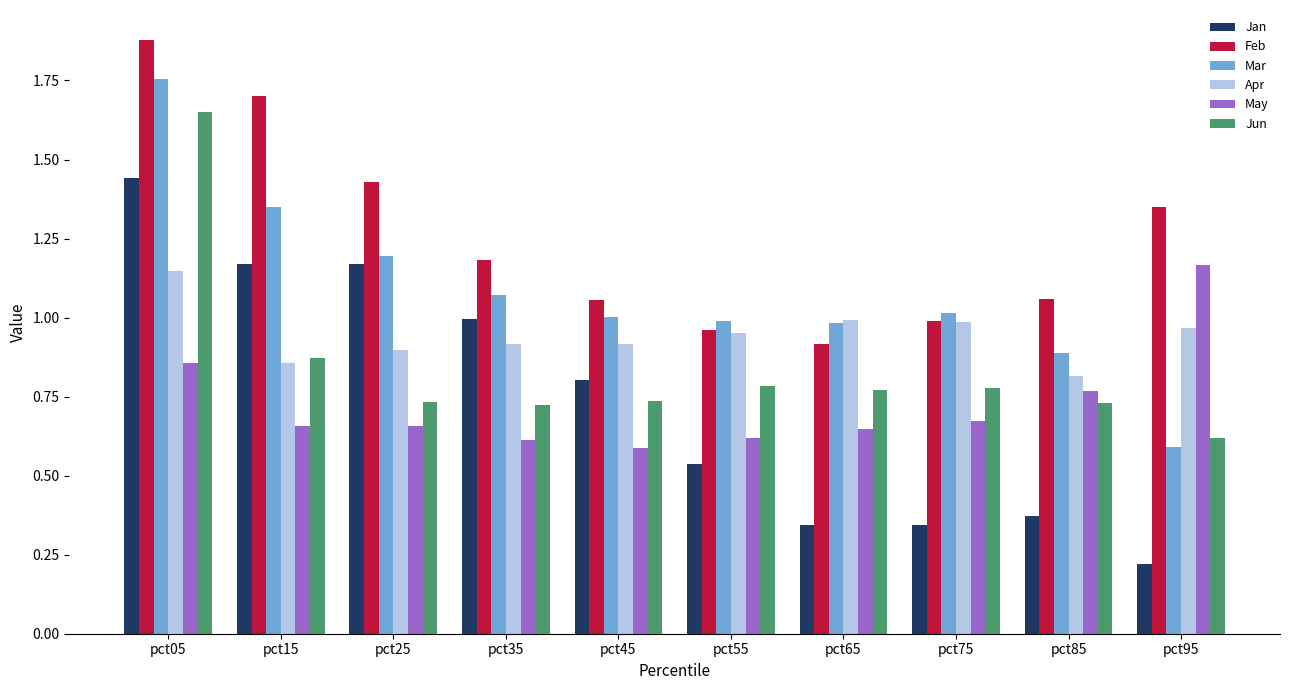

Which series has the widest spread of values?

Jan